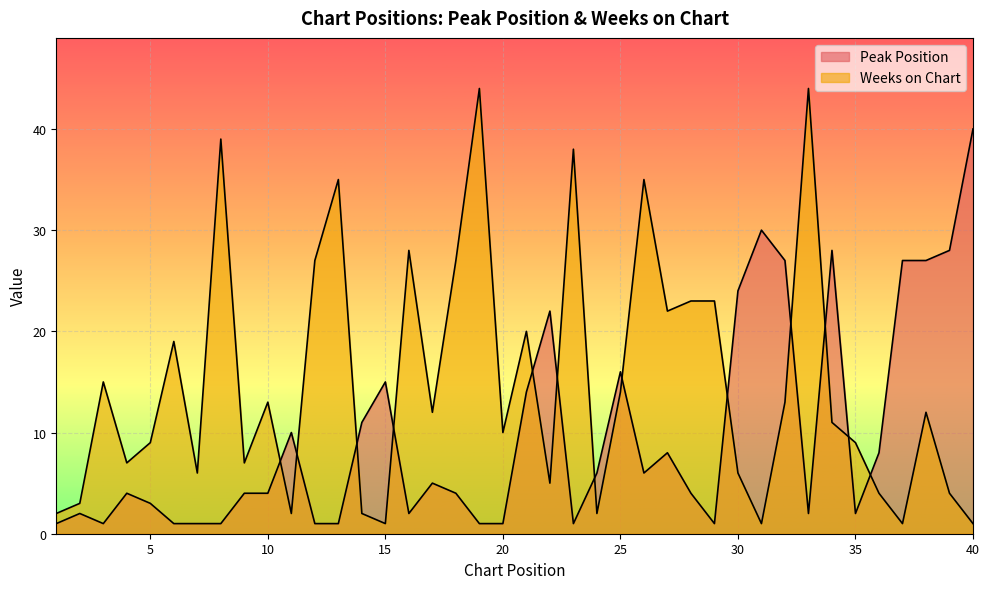

List the labels in order of Peak Position value, largest first.

40, 31, 34, 39, 32, 37, 38, 30, 22, 25, 15, 21, 14, 11, 27, 36, 24, 26, 17, 4, 9, 10, 18, 28, 5, 2, 16, 33, 35, 1, 3, 6, 7, 8, 12, 13, 19, 20, 23, 29